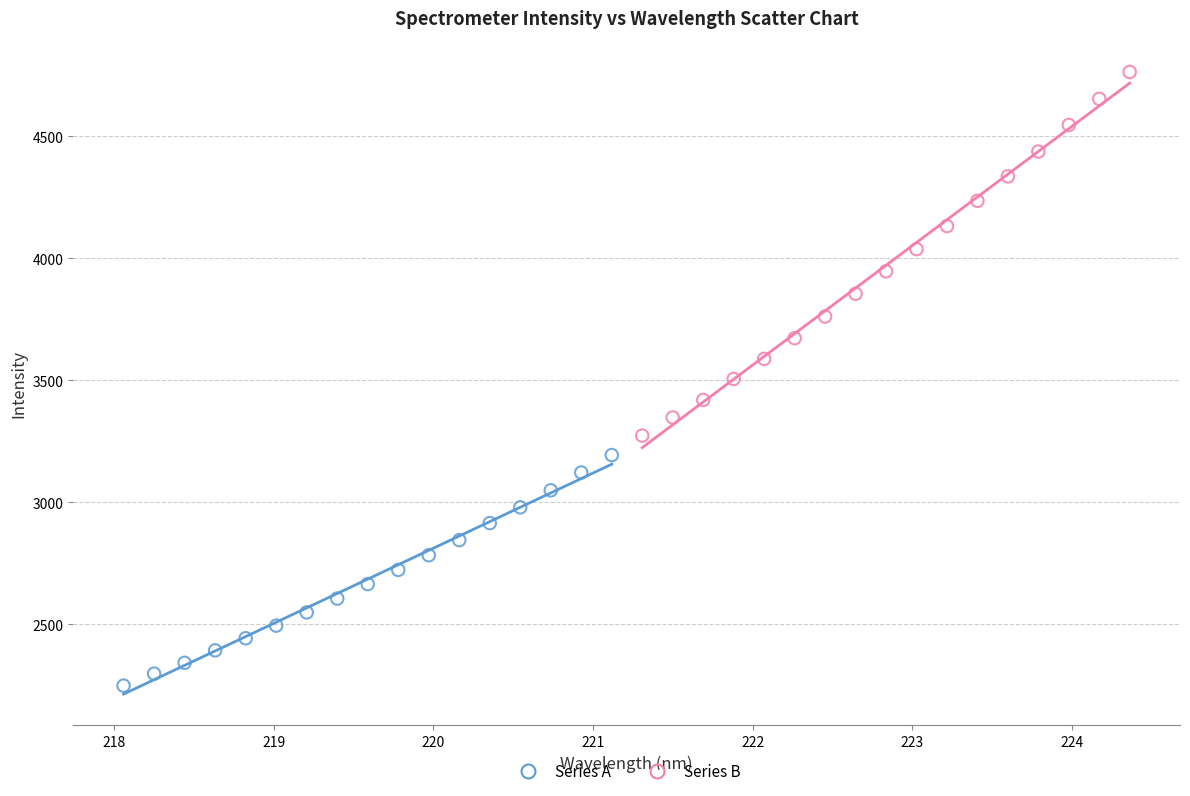

Which series has the largest Y range (max minus min)?

Series B